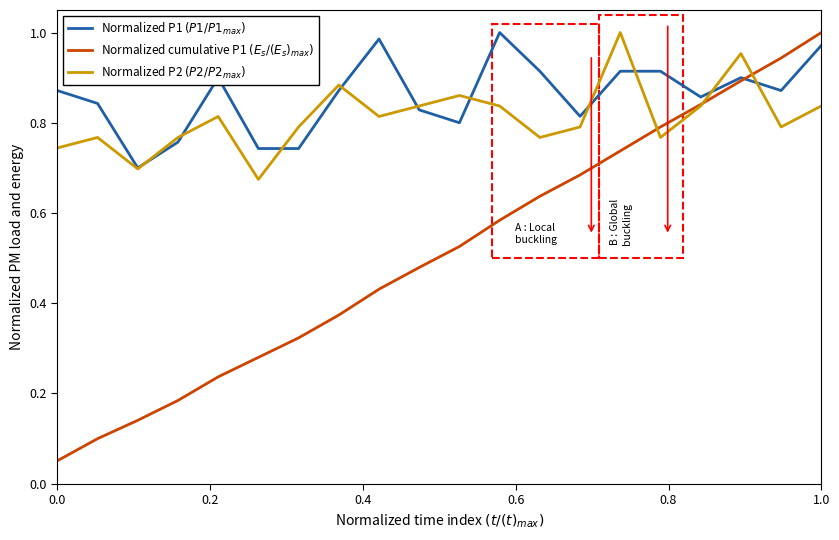

At how many categories does at least one series exceed 0?

20